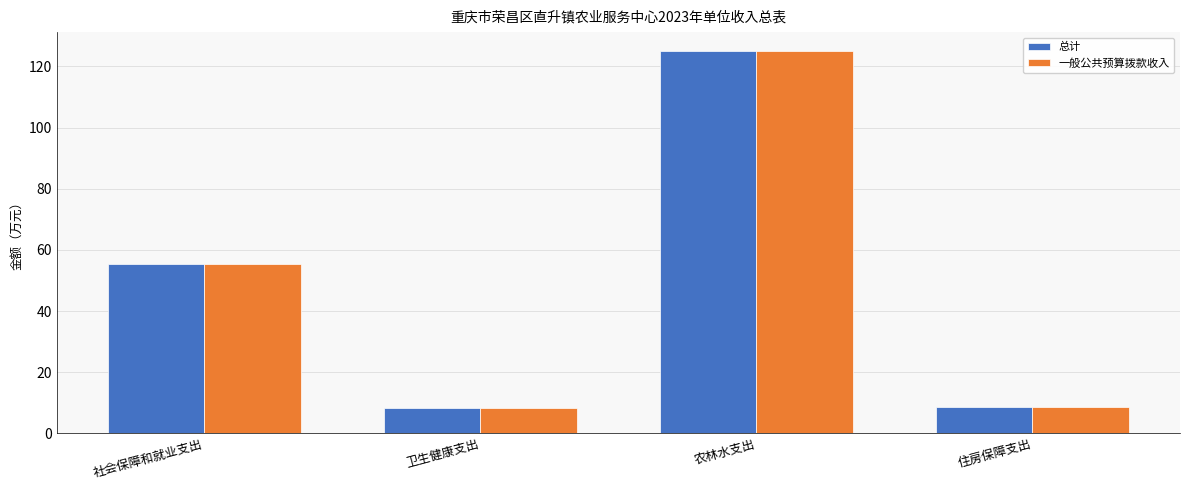

What is the label of the 4th bar from the left?

住房保障支出